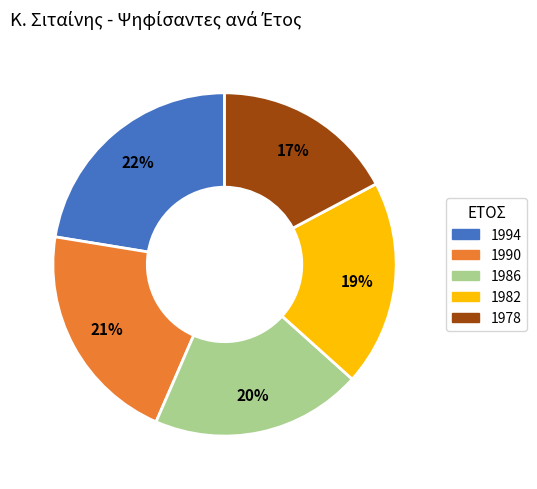

Which has a higher value, 1982 or 1978?

1982